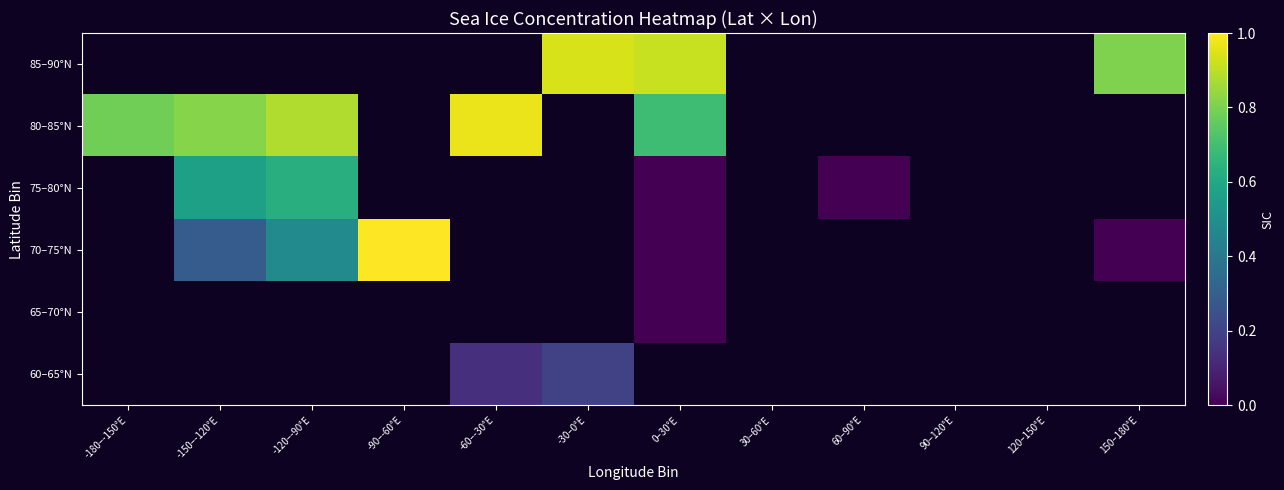

At which category does the chart reach its peak across all series?

-90–-60°E